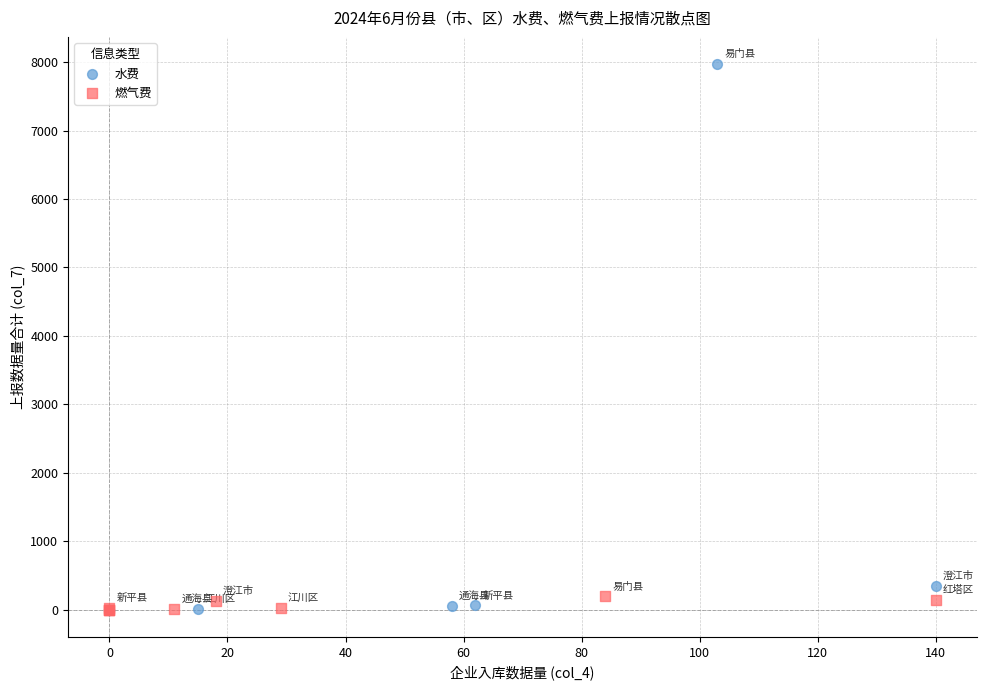

Which series has the widest spread of Y values?

水费